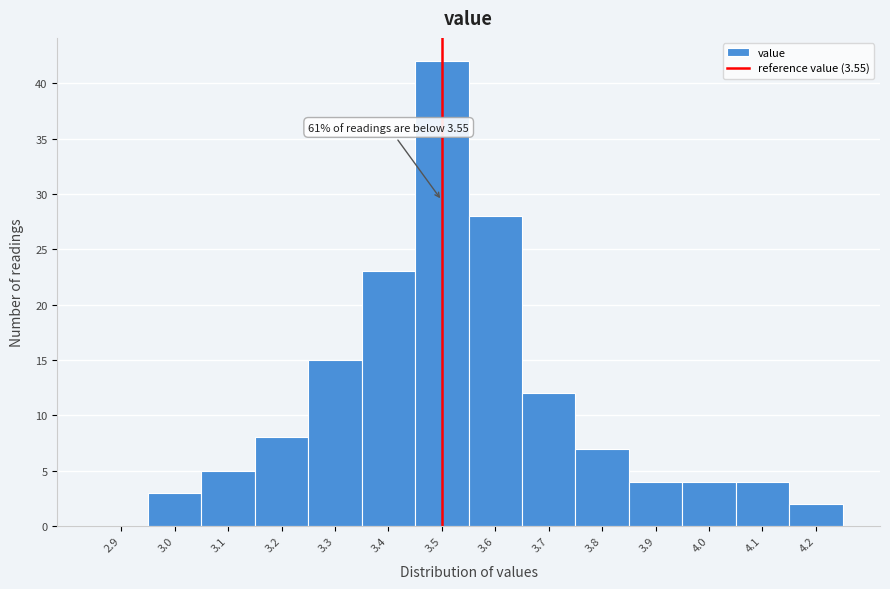

Reading left to right, what are all the values shown in this chart?

2.9=0	3.0=3	3.1=5	3.2=8	3.3=15	3.4=23	3.5=42	3.6=28	3.7=12	3.8=7	3.9=4	4.0=4	4.1=4	4.2=2